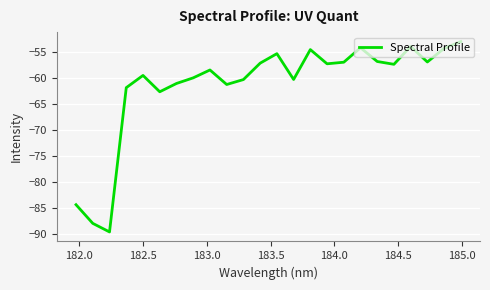

What is the difference between the maximum and minimum values?

36.8